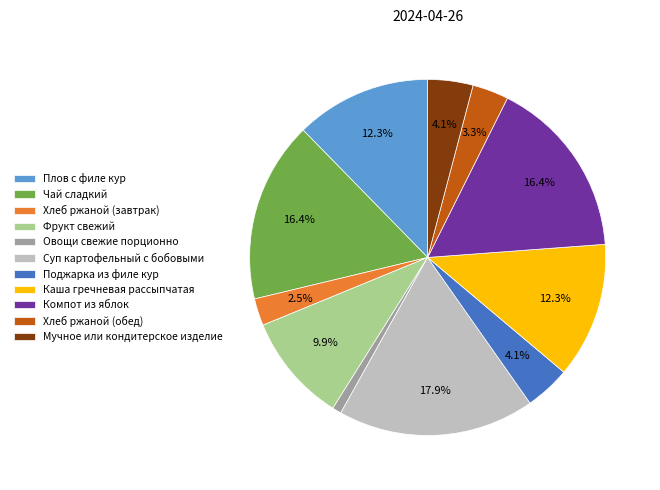

To the nearest percent, what portion does Плов с филе кур represent?

12%